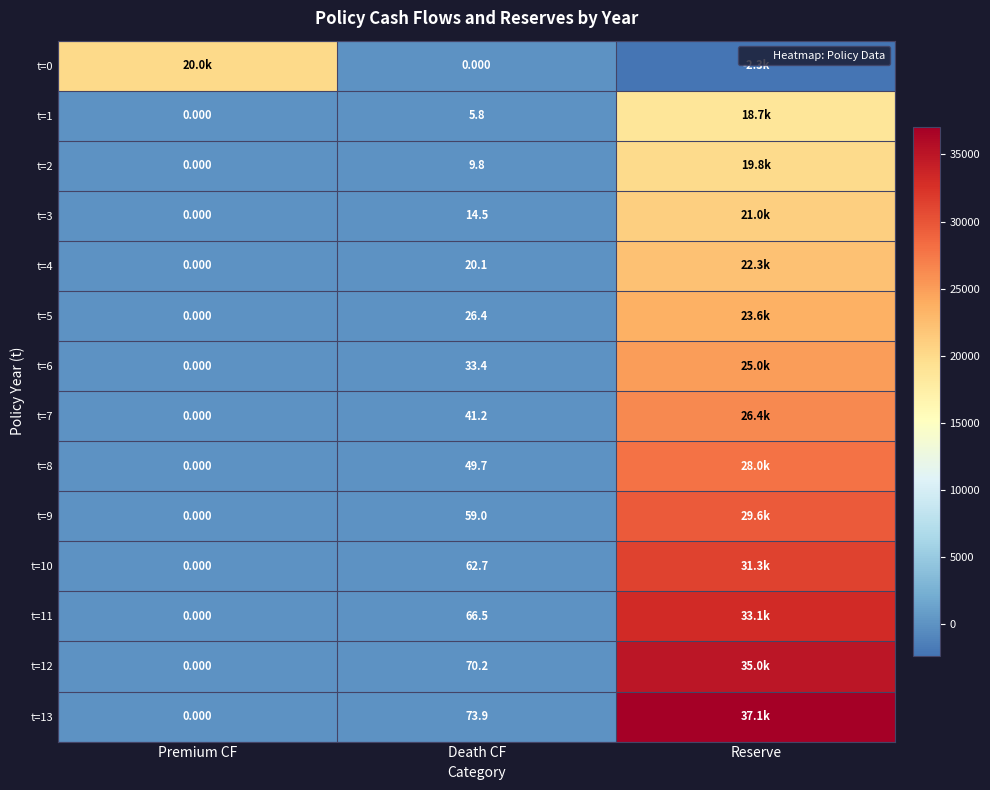

Which series changed the most between Death CF and Reserve?

t=13